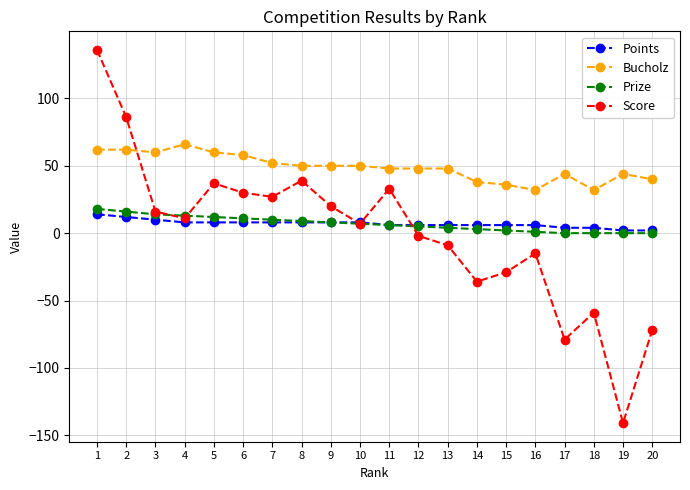

In Score, how many points are lower than both neighbors (excluding endpoints)?

6